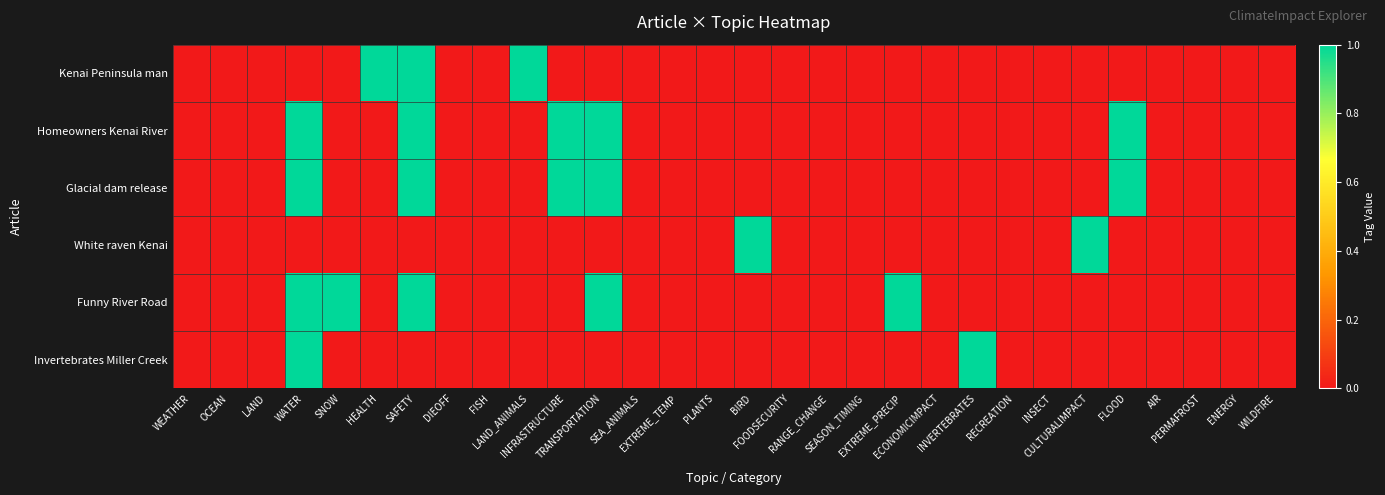

At which category does the chart reach its minimum across all series?

WEATHER